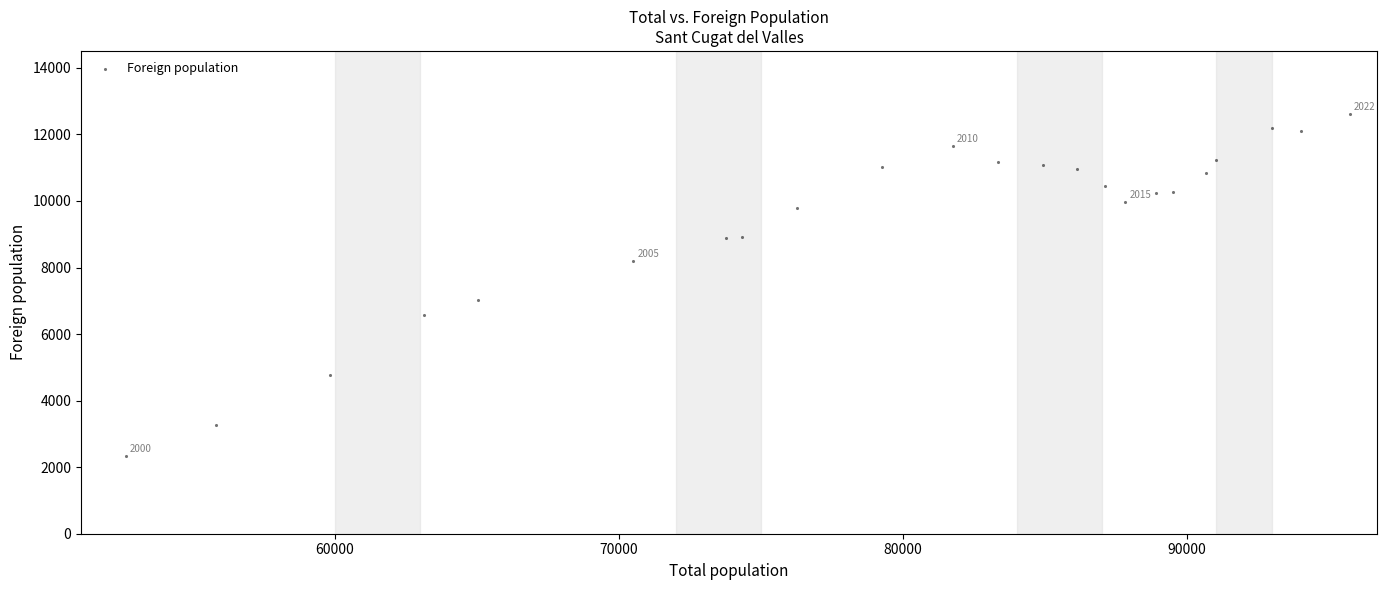

What is the range of Y values (max minus min)?

10295